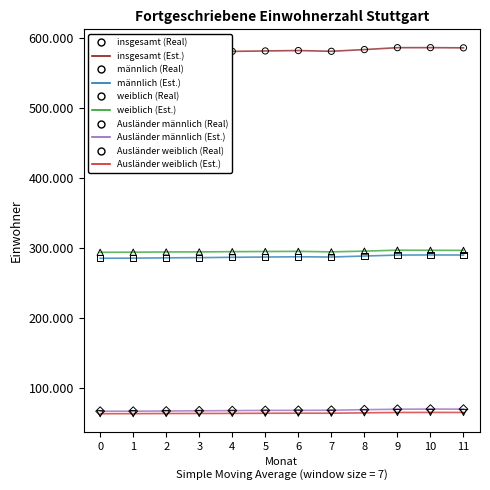

What is the total value across all series at 2?

1289009